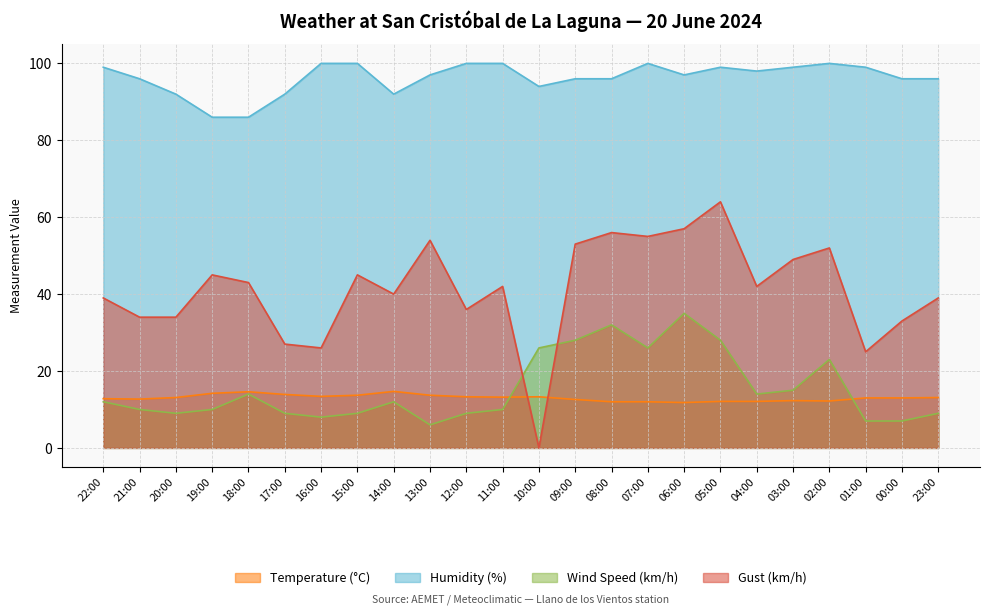

What is the minimum value for Temperature (°C)?

11.8